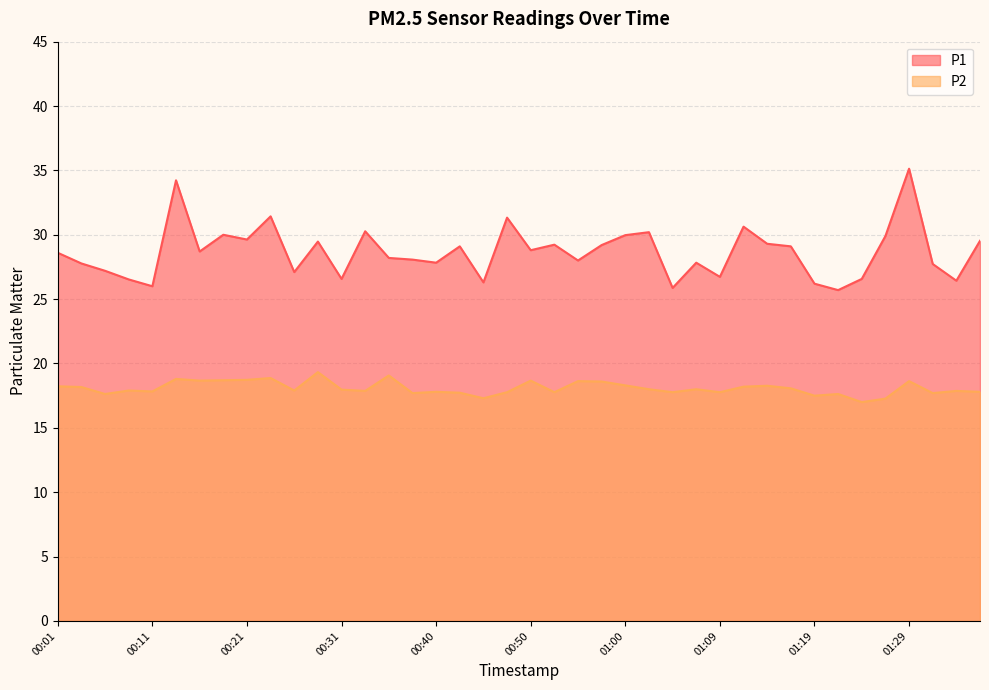

What is the total value across all series at 00:40?

45.6